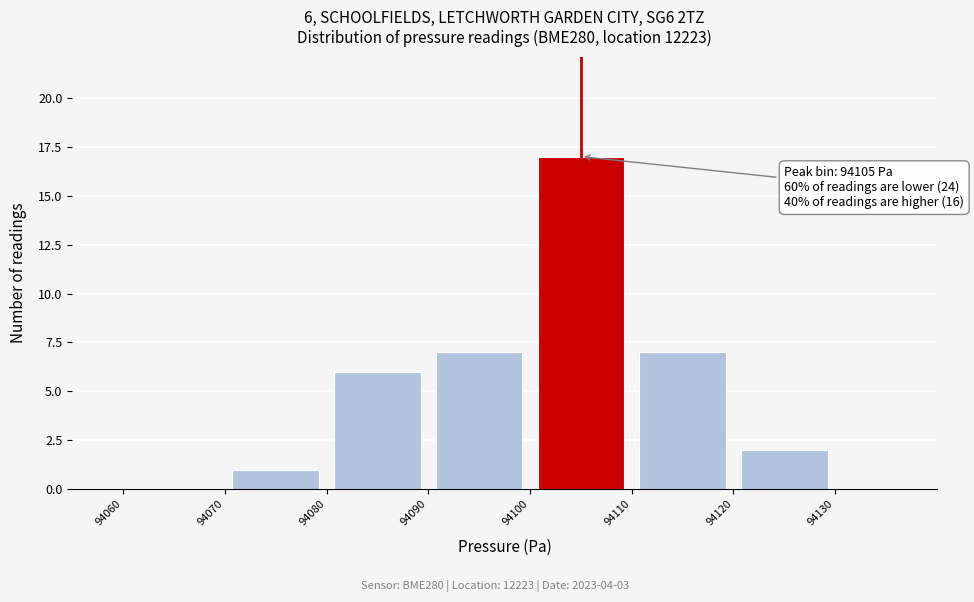

Over which range of the x-axis is the bar tallest?

94100 to 94110